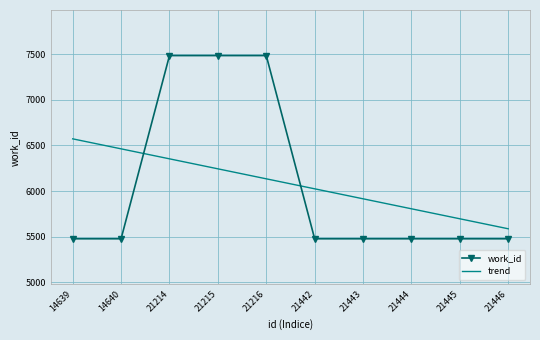

What is the greatest value displayed?

7486.0